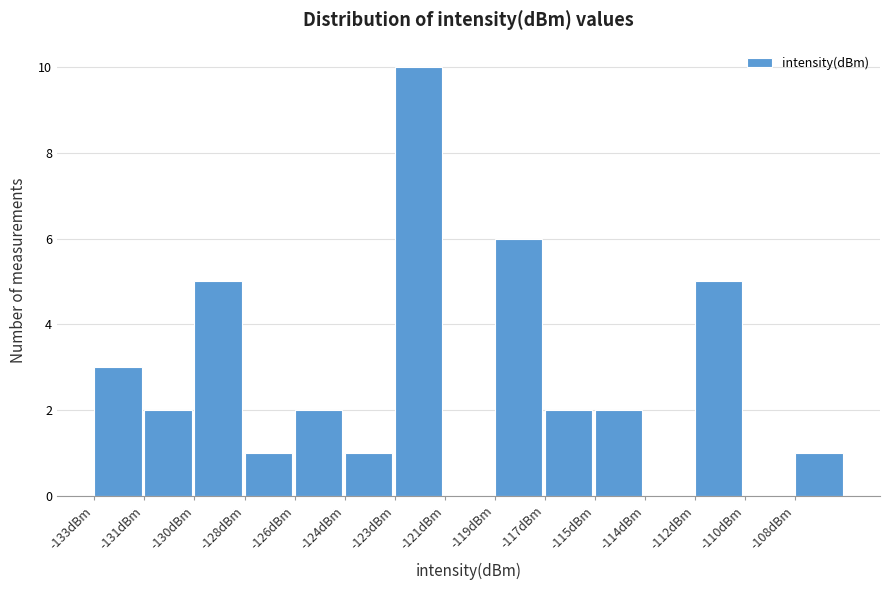

Reading left to right, list all the values displayed in this chart.

-133dBm=3	-131dBm=2	-130dBm=5	-128dBm=1	-126dBm=2	-124dBm=1	-123dBm=10	-121dBm=0	-119dBm=6	-117dBm=2	-115dBm=2	-114dBm=0	-112dBm=5	-110dBm=0	-108dBm=1